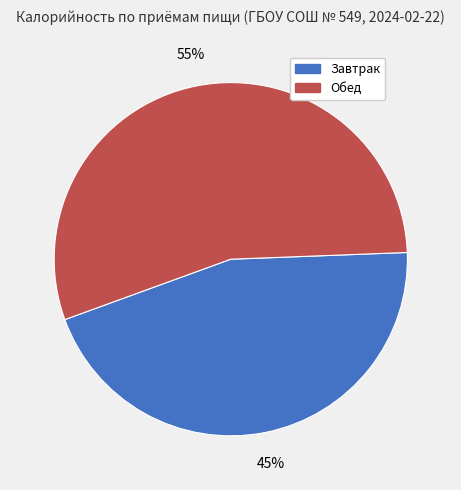

Is the sum of Завтрак and Обед greater than half?

Yes